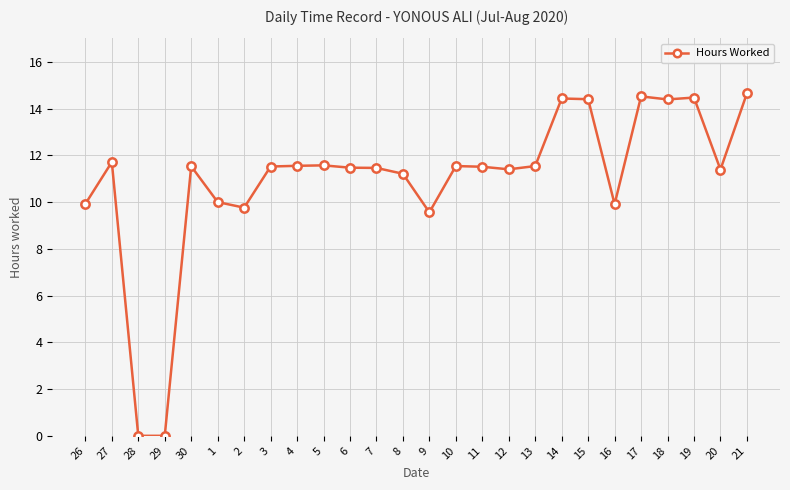

What position from the left is 26?

1